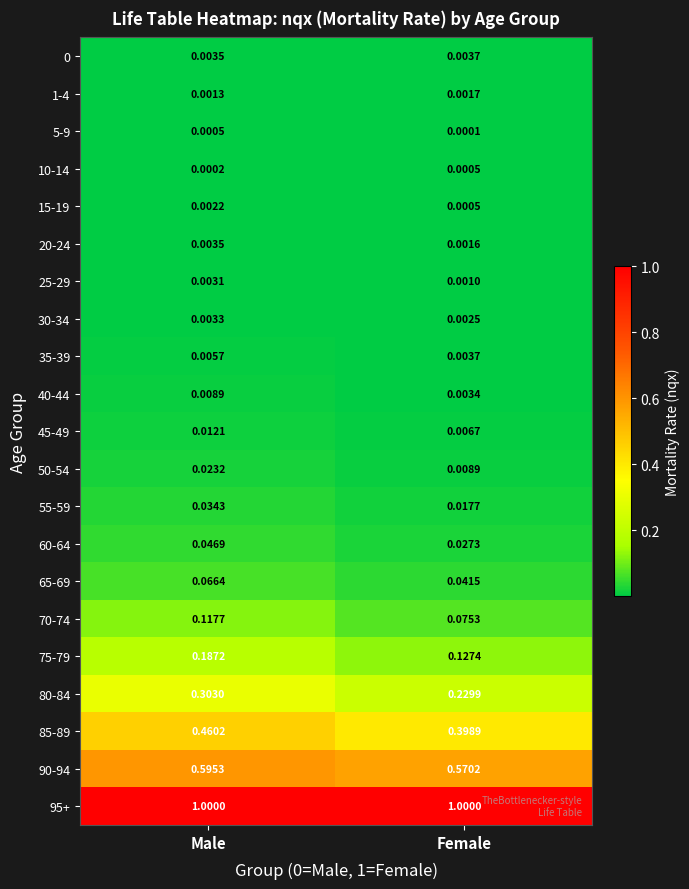

How many series are shown in this chart?

21